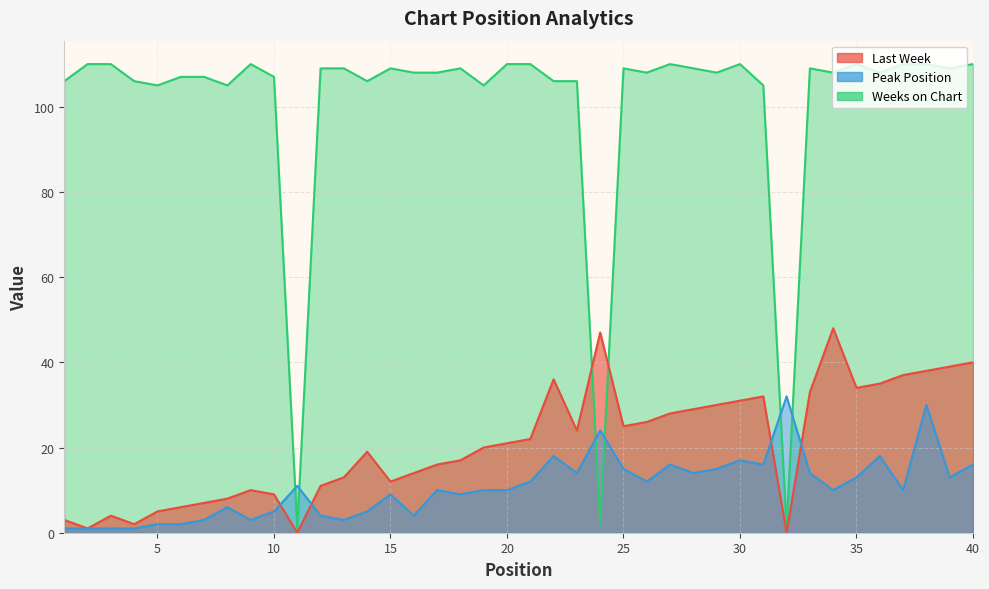

At 10, list the series in order from smallest to largest.

Peak Position, Last Week, Weeks on Chart